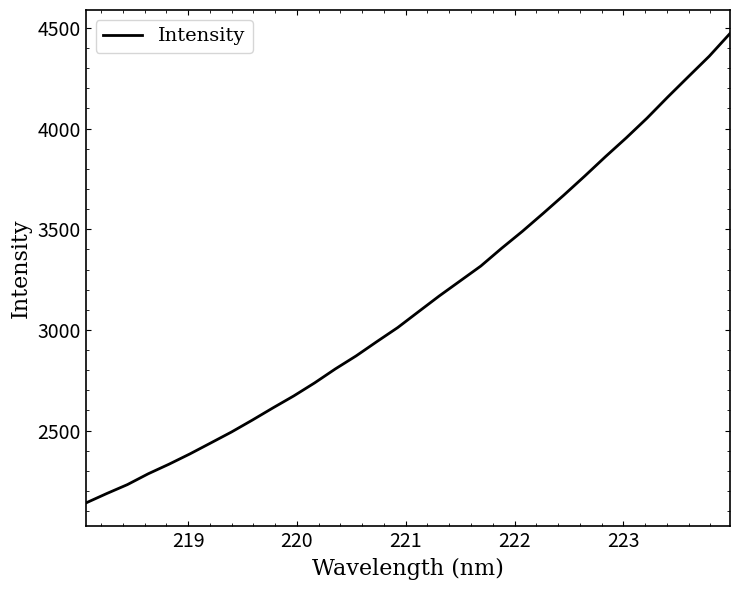

Count the number of categories in the chart.

32